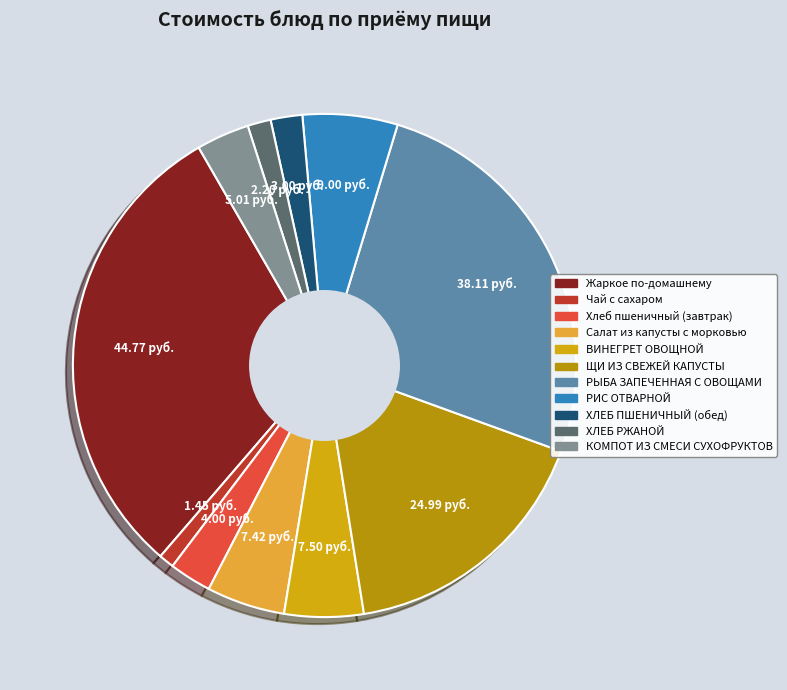

Which category has the biggest portion of the pie?

Жаркое по-домашнему